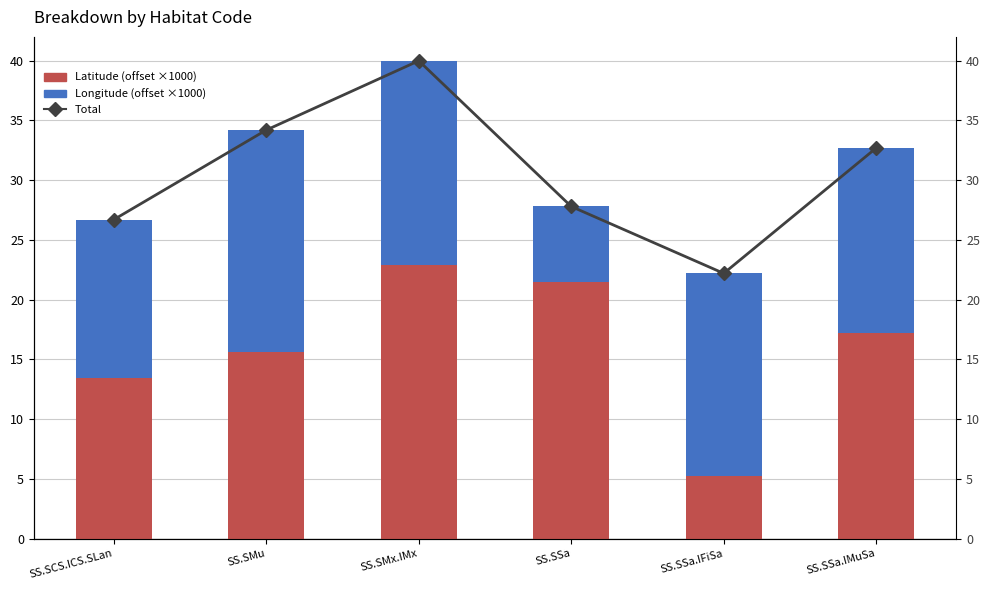

What is the sum of all Longitude (offset ×1000) values?

87.8